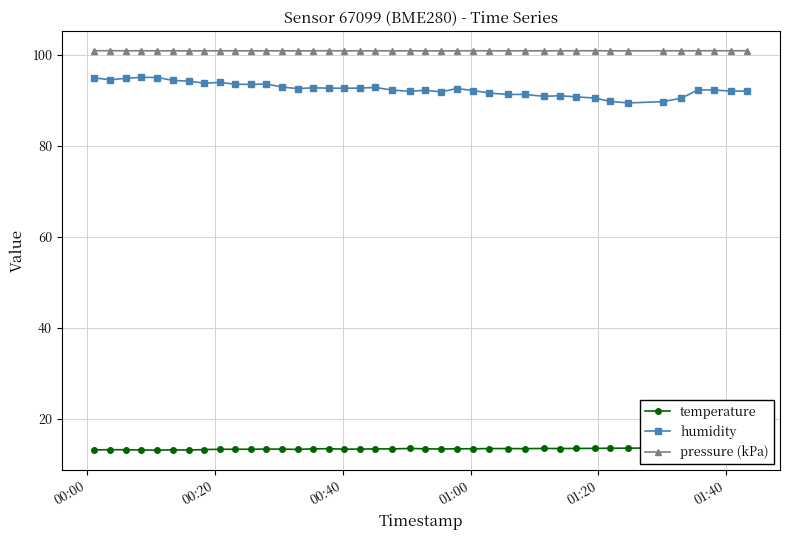

True or false: humidity has more than 0 points higher than both neighbors.

True